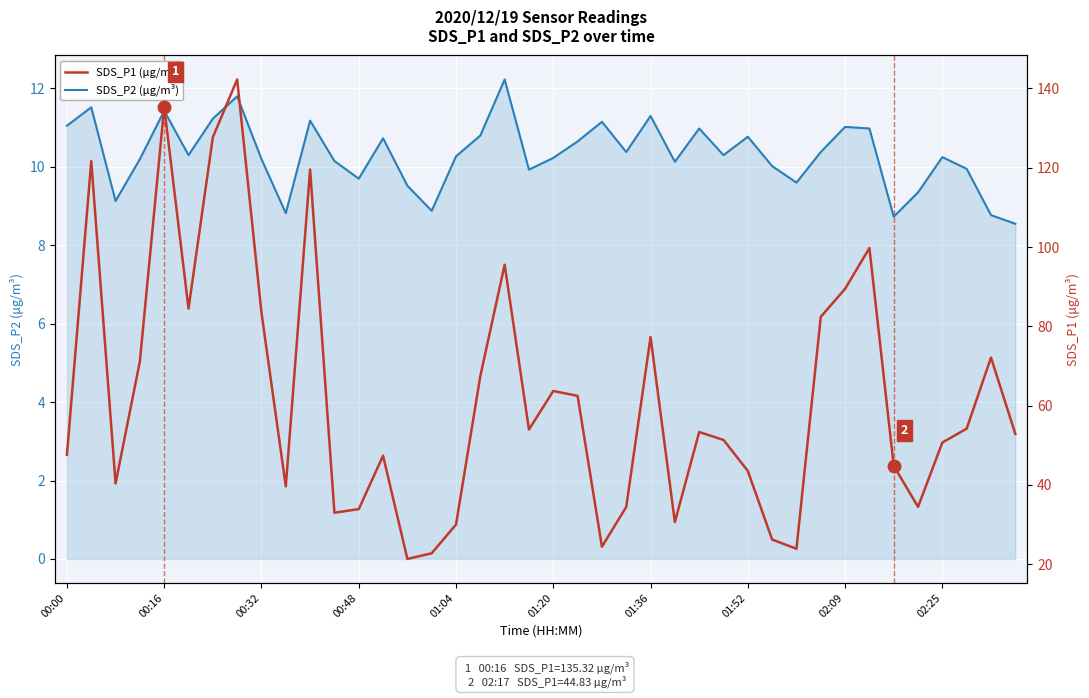

What is the total value across all series at 10?

130.8